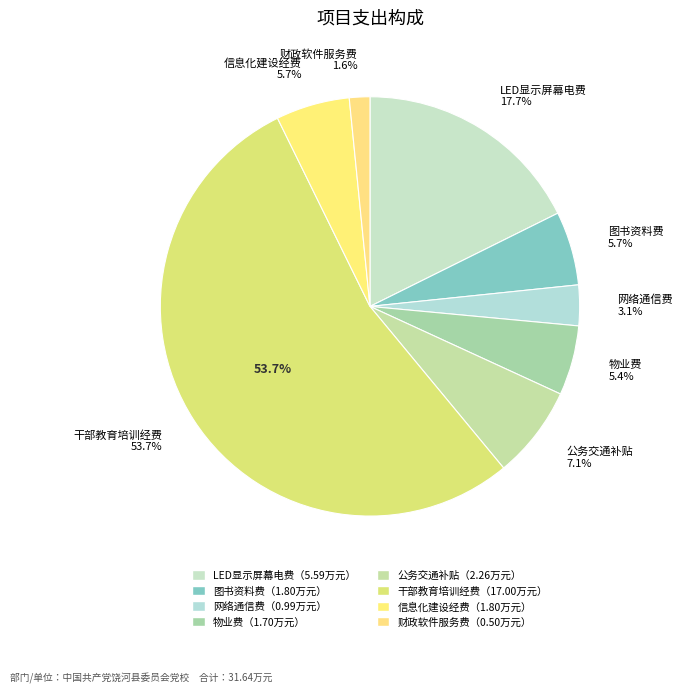

Combined, do 图书资料费 and 网络通信费 account for over 50%?

No